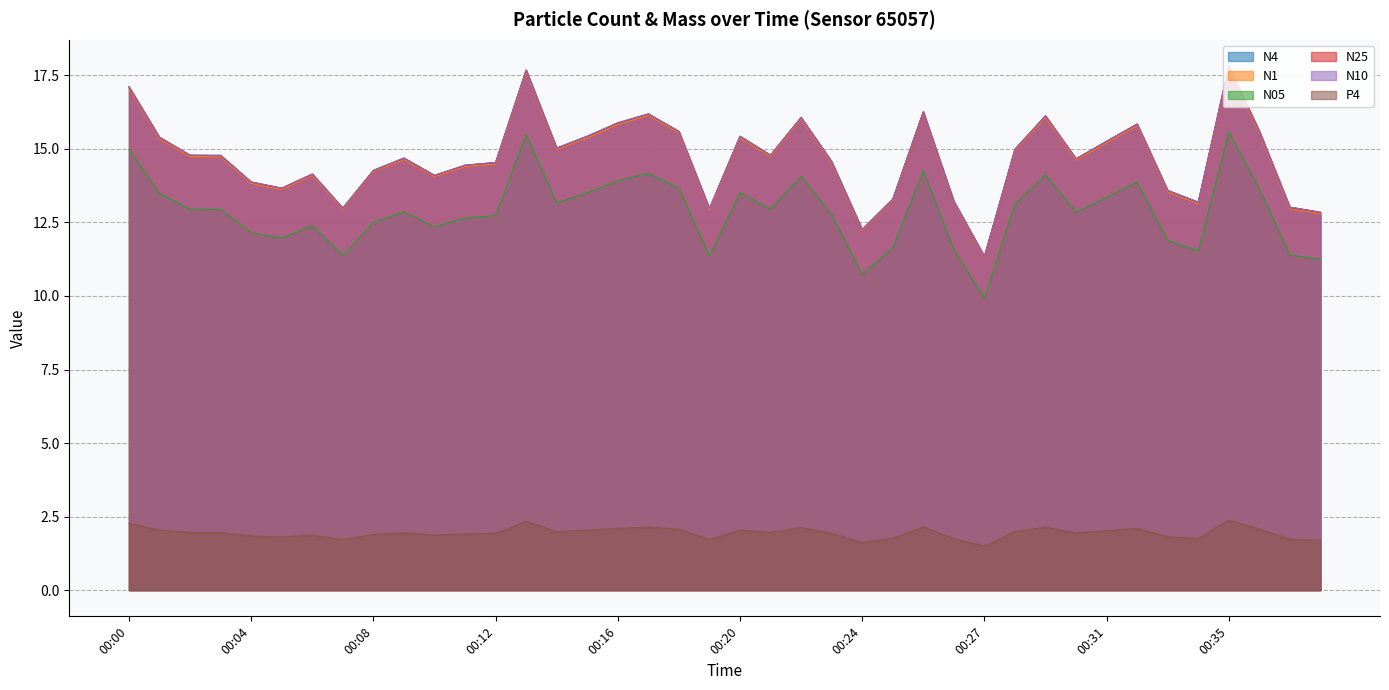

List the labels in order of N4 value, smallest first.

00:27, 00:24, 00:38, 00:19, 00:07, 00:37, 00:34, 00:26, 00:25, 00:33, 00:05, 00:04, 00:10, 00:06, 00:08, 00:11, 00:12, 00:23, 00:30, 00:09, 00:02, 00:03, 00:21, 00:28, 00:14, 00:31, 00:01, 00:15, 00:20, 00:18, 00:36, 00:32, 00:16, 00:22, 00:29, 00:17, 00:25, 00:00, 00:13, 00:35